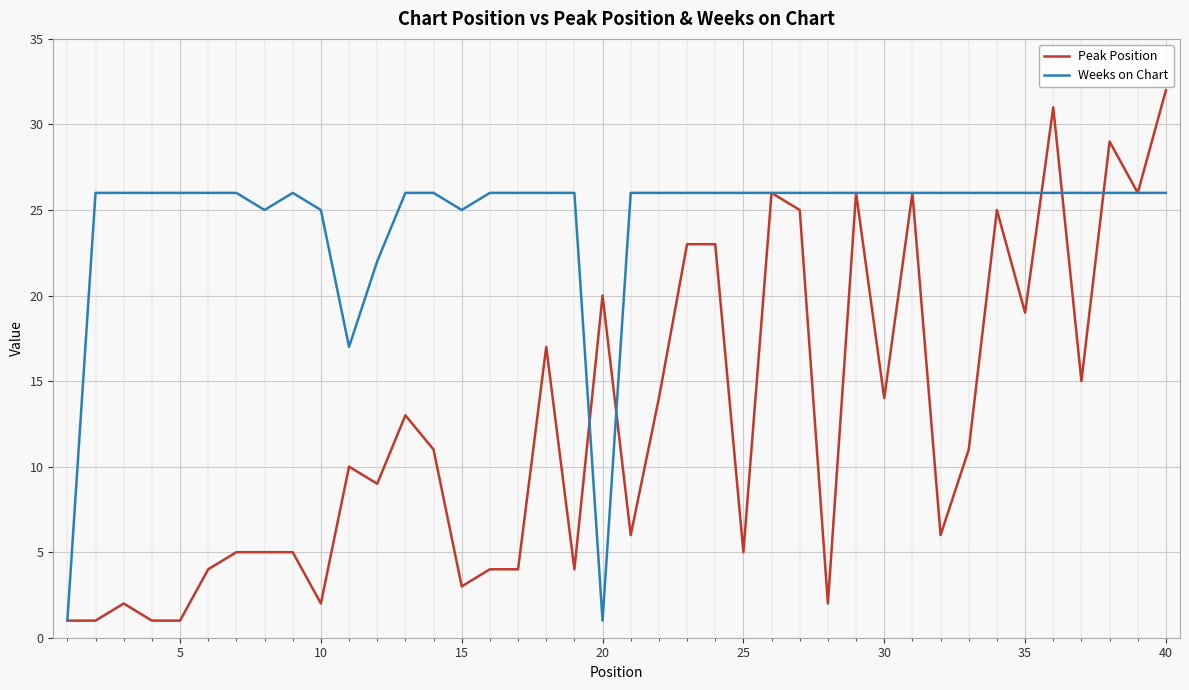

What is the average value of the Peak Position series?

13